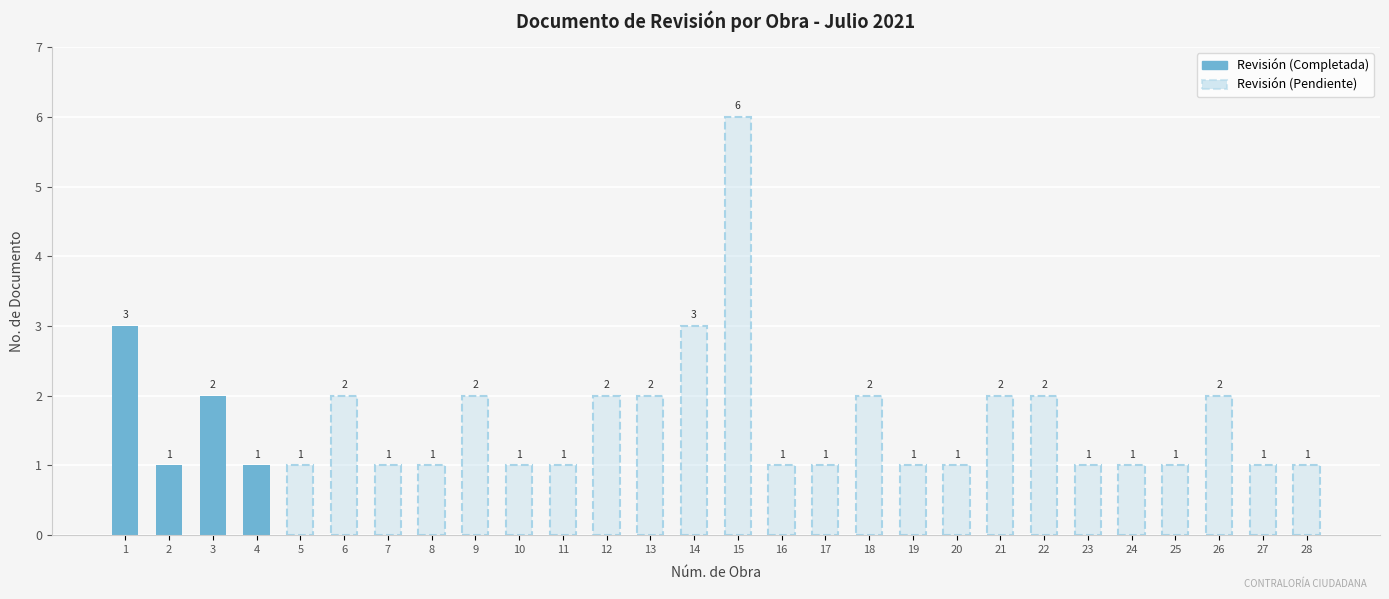

What is the value of the 23rd bar from the left?

1